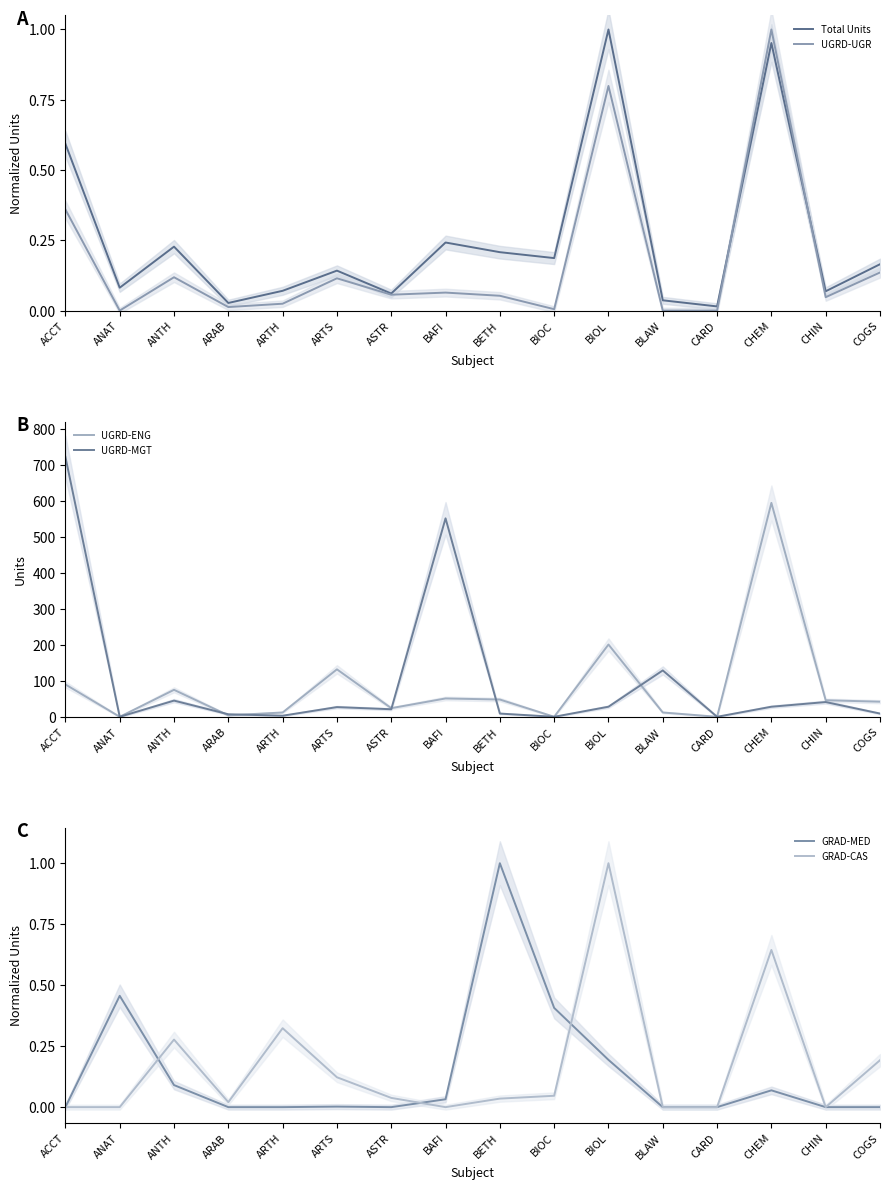

What is the total value across all series at CHIN?

87.1